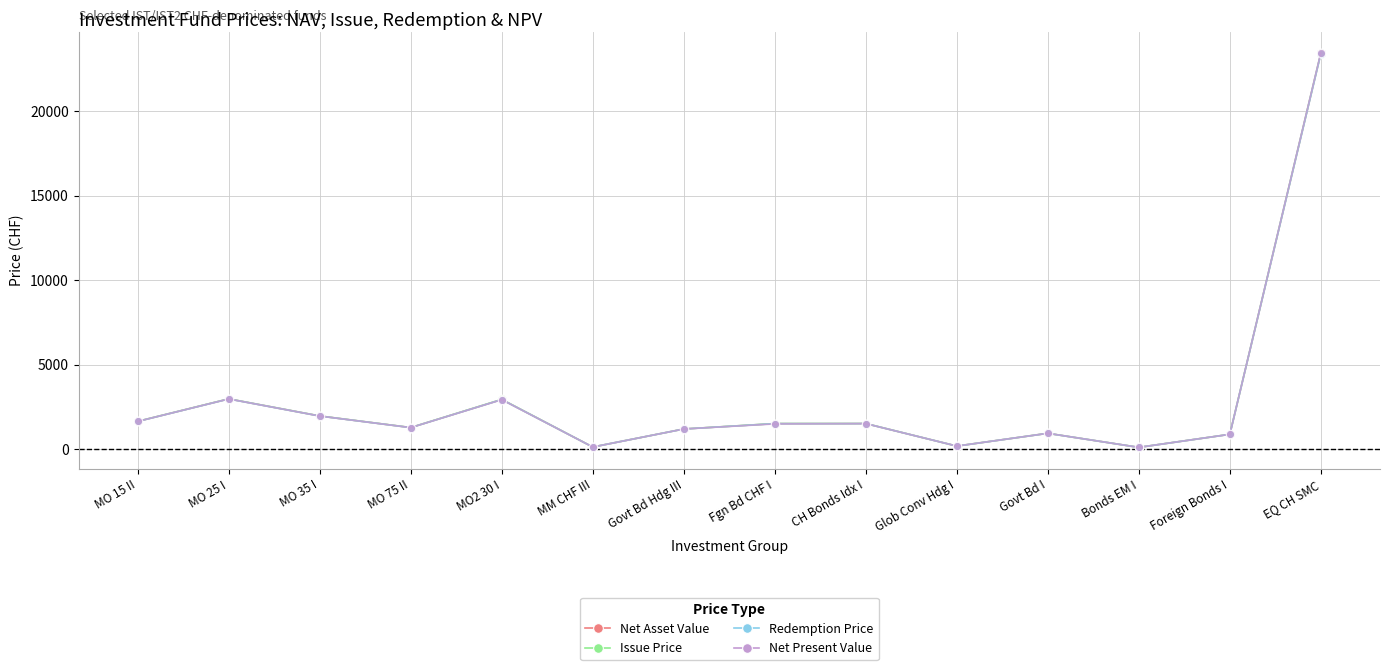

How many intersections are there between Issue Price and Net Present Value?

3